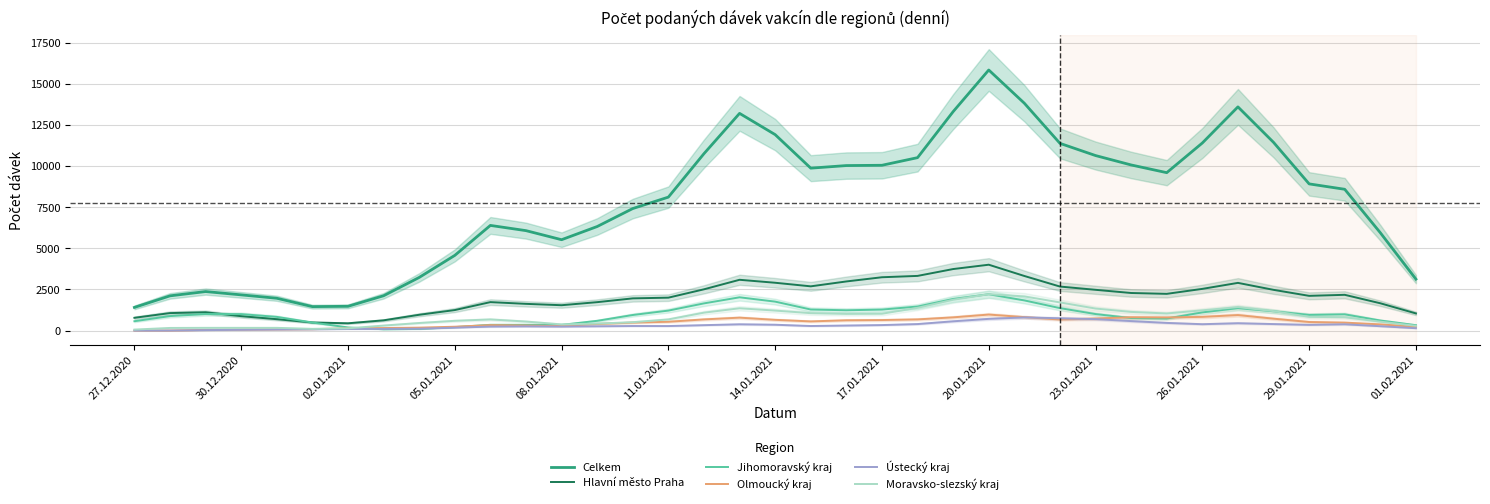

Does the chart have visible grid lines?

Yes